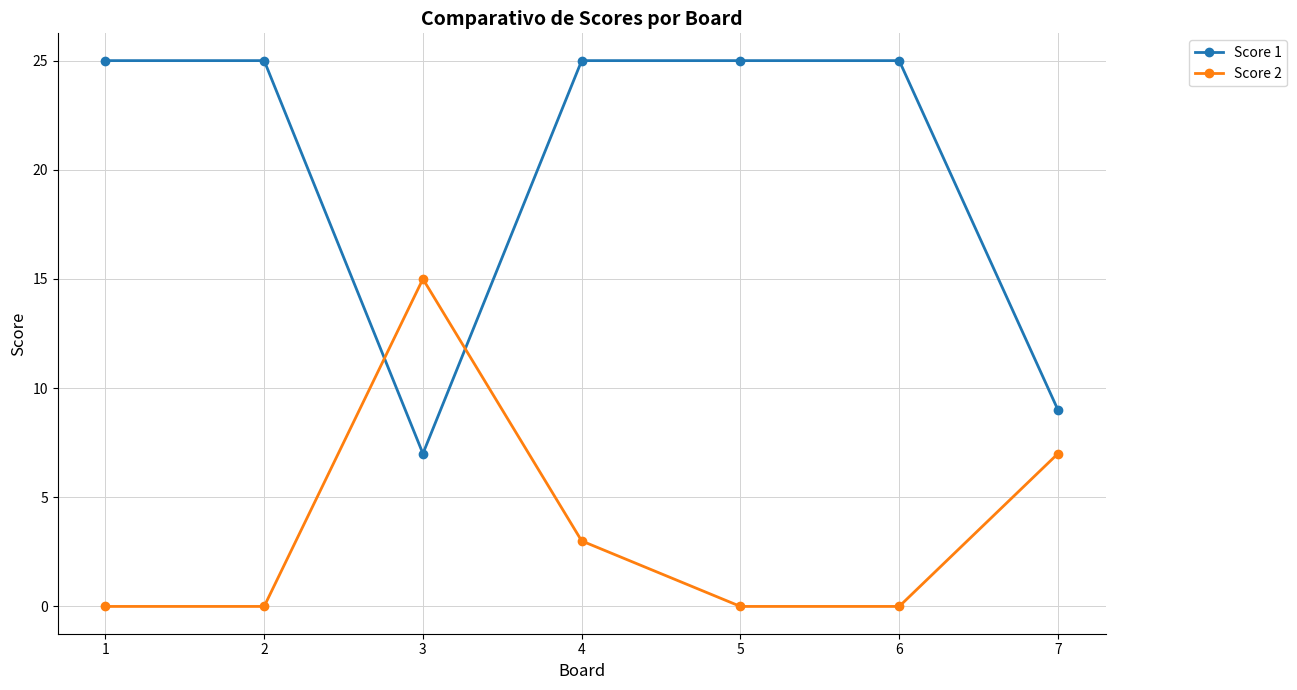

What are all the series names shown in the legend?

Score 1, Score 2